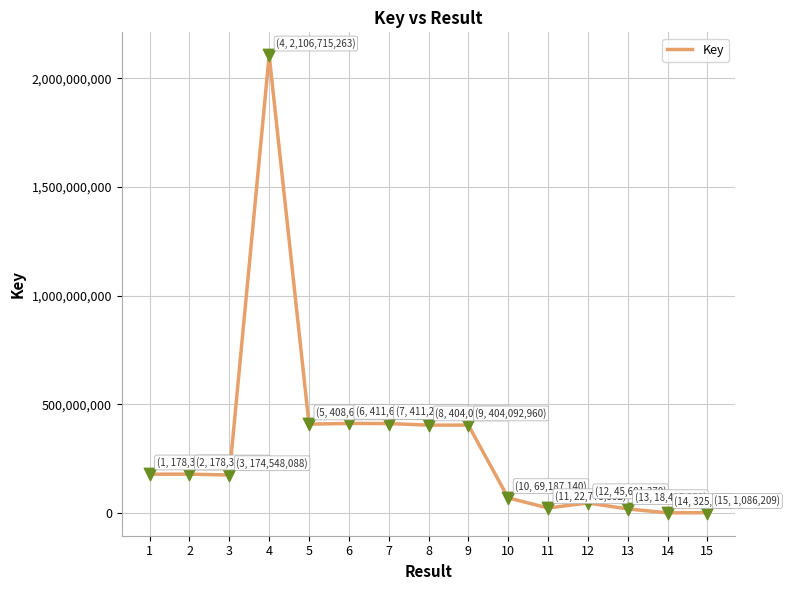

Approximately how many times larger is the value at 13 compared to 12?

0.4